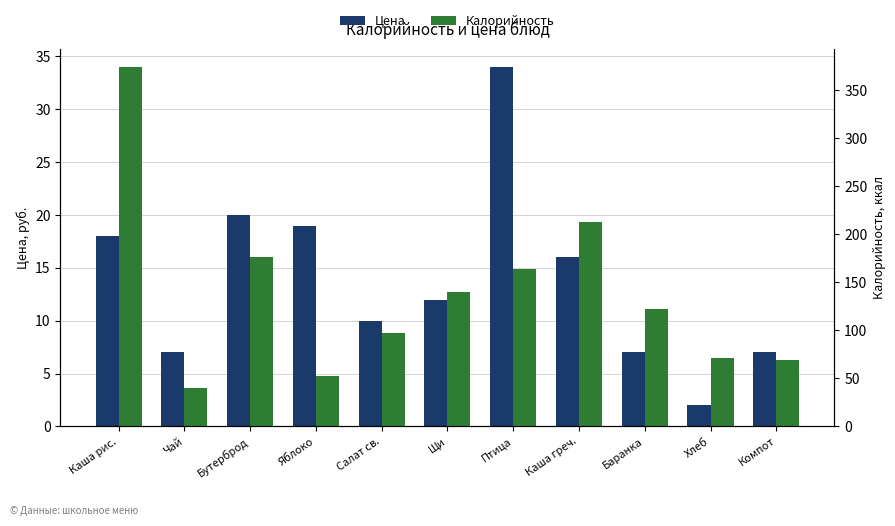

What is the sum of all Цена values?

152